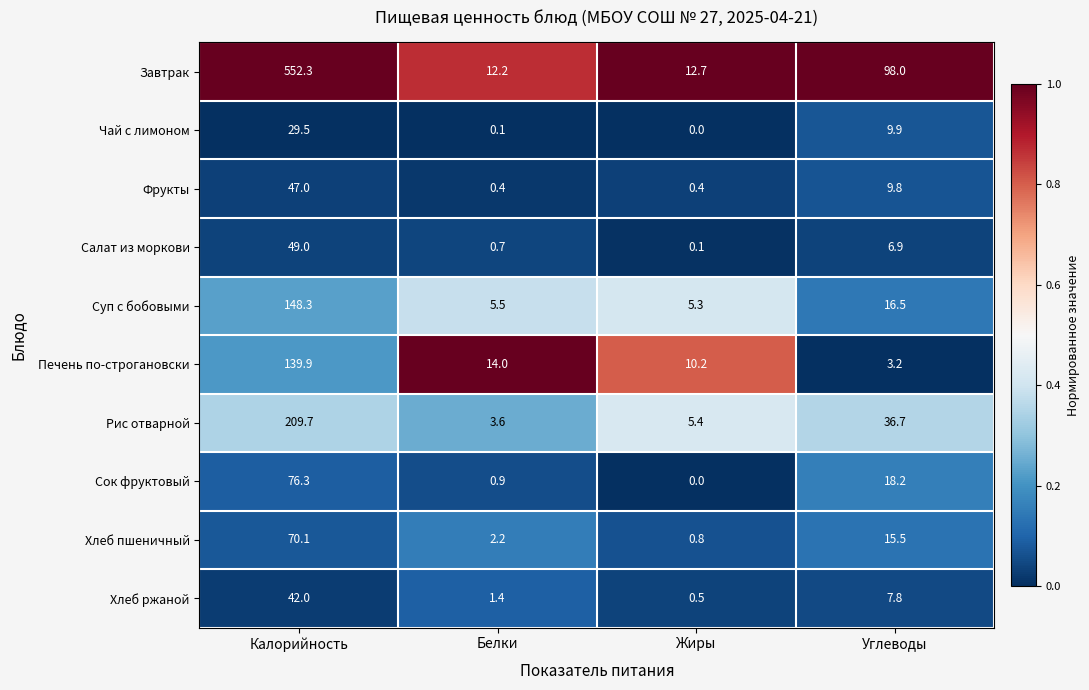

What is the sum of the Рис отварной values at Углеводы and Белки?

40.3